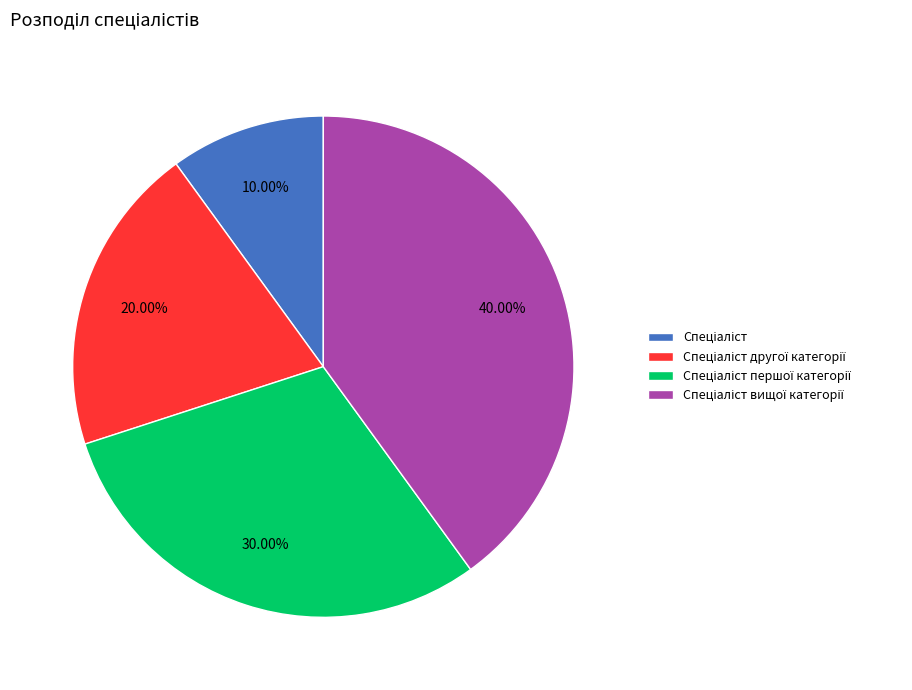

Is there a majority slice in this chart?

No